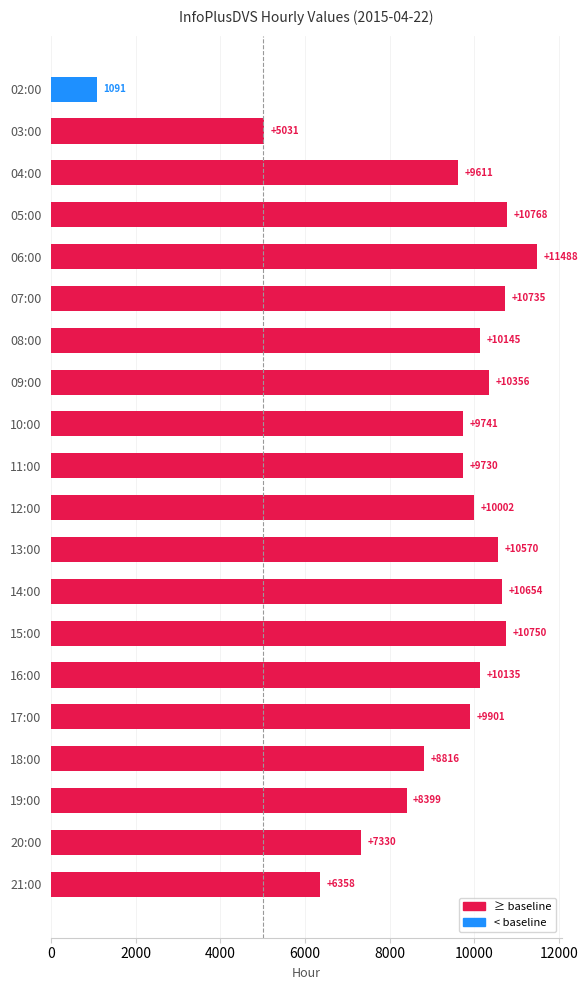

The chart shows a value of 9868 at 21:00. True or false?

False